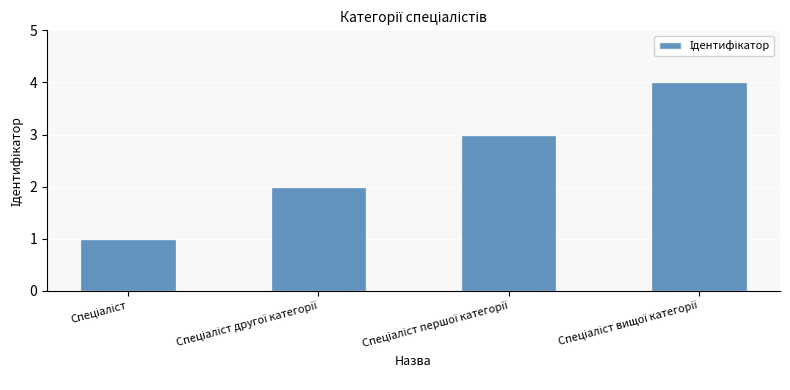

What is the greatest value displayed?

4